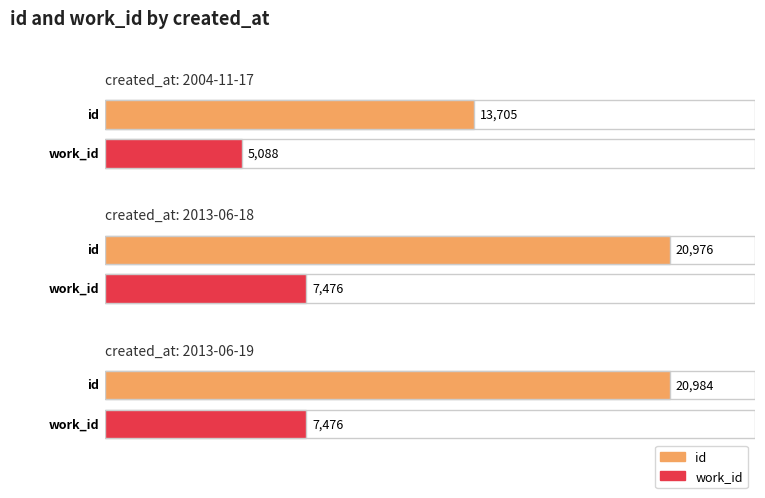

What are all the series names shown in the legend?

id, work_id